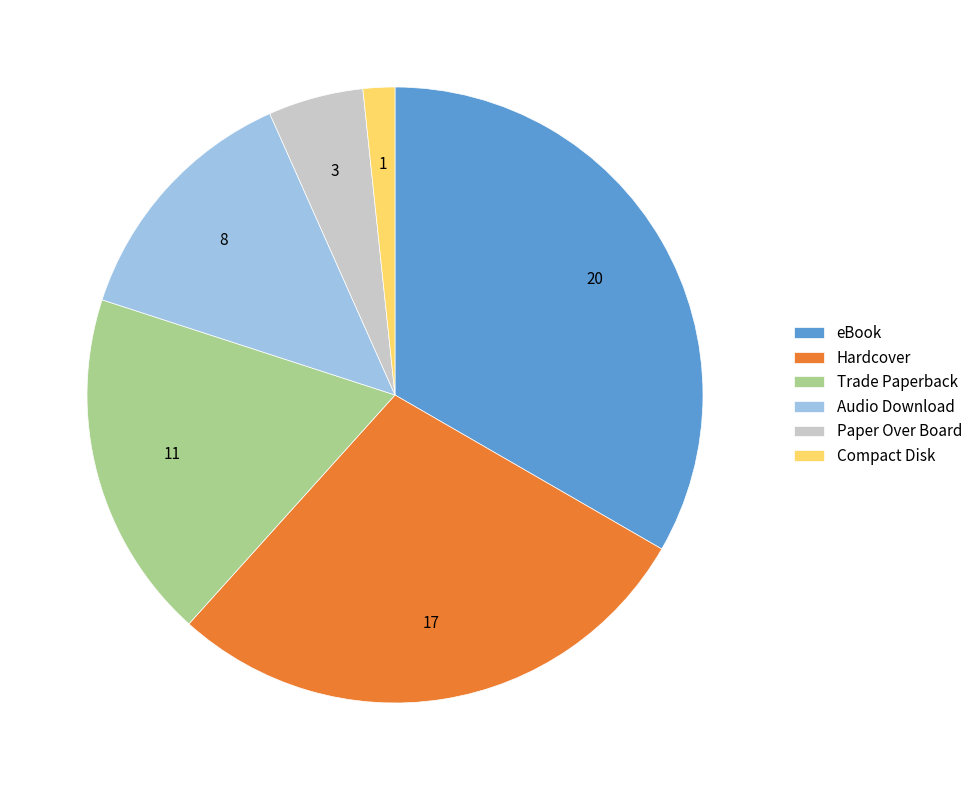

Is the sum of Paper Over Board and Audio Download greater than half?

No